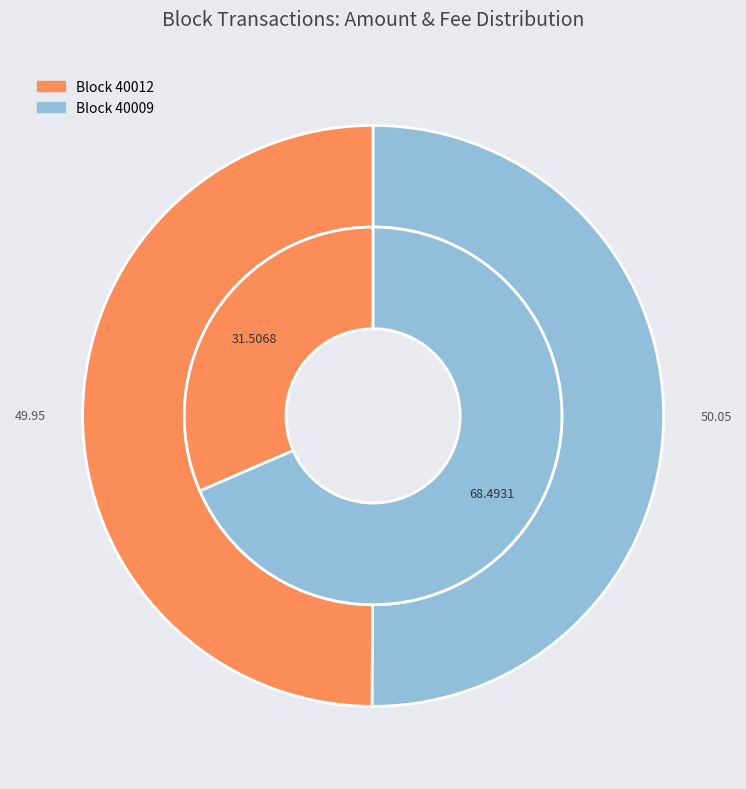

What is the largest slice in the pie chart?

40009